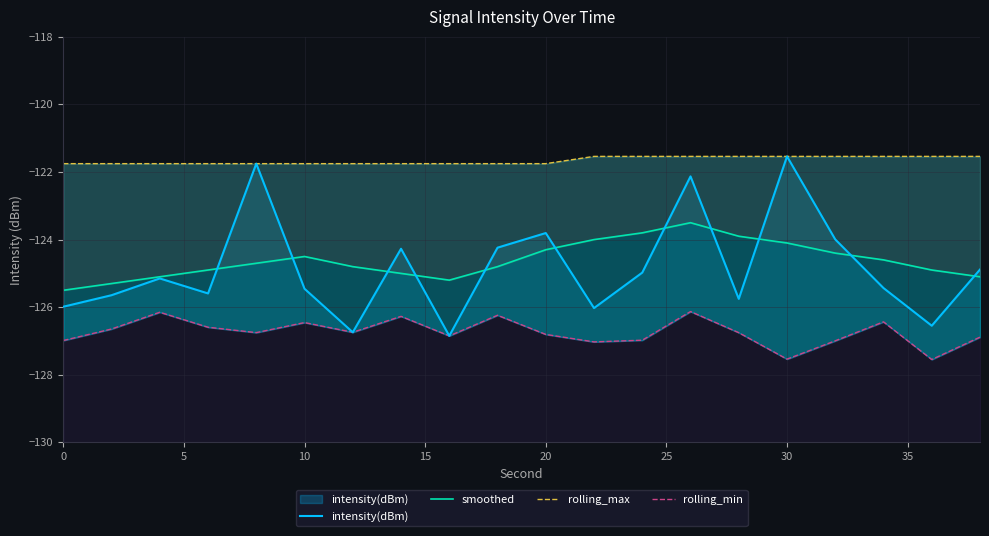

Reading left to right, what are all the values shown in this chart?

intensity(dBm): -126.0	-125.6	-125.1	-125.6	-121.8	-125.5	-126.7	-124.3	-126.8	-124.2	-123.8	-126.0	-125.0	-122.1	-125.8	-121.5	-124.0	-125.4	-126.5	-124.9
smoothed: -125.5	-125.3	-125.1	-124.9	-124.7	-124.5	-124.8	-125.0	-125.2	-124.8	-124.3	-124.0	-123.8	-123.5	-123.9	-124.1	-124.4	-124.6	-124.9	-125.1
rolling_max: -121.8	-121.8	-121.8	-121.8	-121.8	-121.8	-121.8	-121.8	-121.8	-121.8	-121.8	-121.5	-121.5	-121.5	-121.5	-121.5	-121.5	-121.5	-121.5	-121.5
rolling_min: -127.0	-126.6	-126.1	-126.6	-126.8	-126.5	-126.7	-126.3	-126.8	-126.2	-126.8	-127.0	-127.0	-126.1	-126.8	-127.5	-127.0	-126.4	-127.5	-126.9